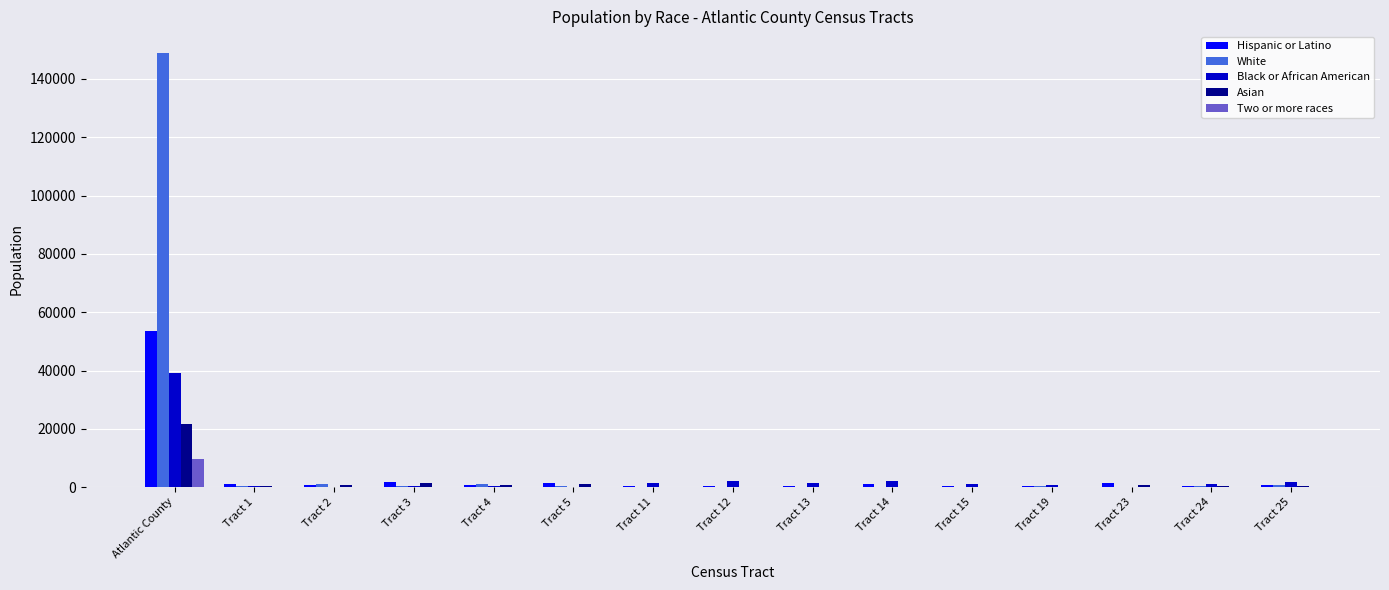

At which label does Black or African American first exceed 1036?

Atlantic County